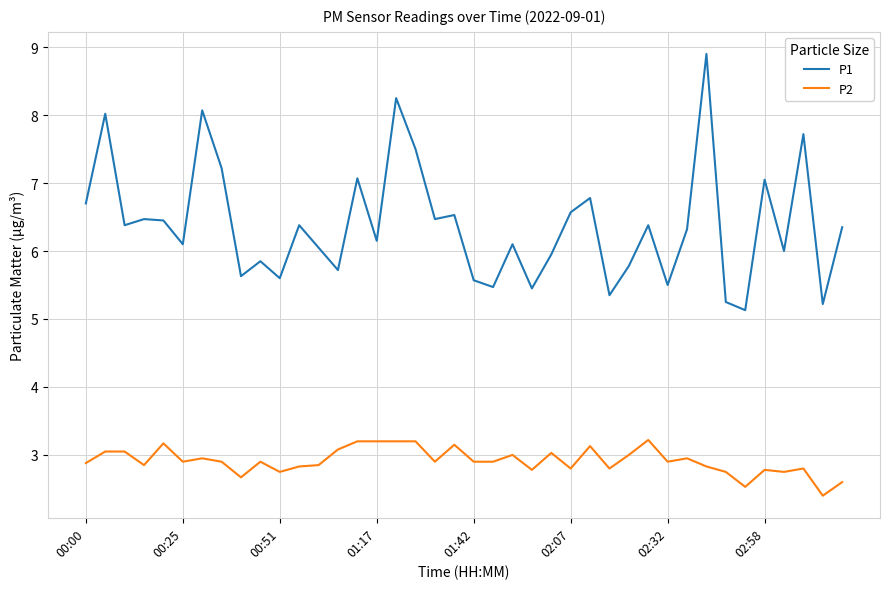

Which series has the largest total across all categories?

P1